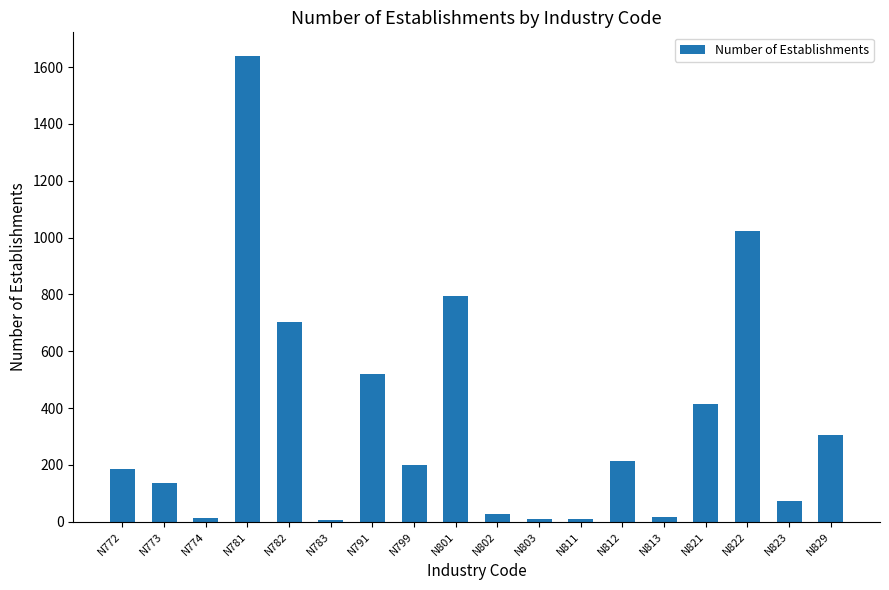

What is the change in value from N773 to N822?

+886